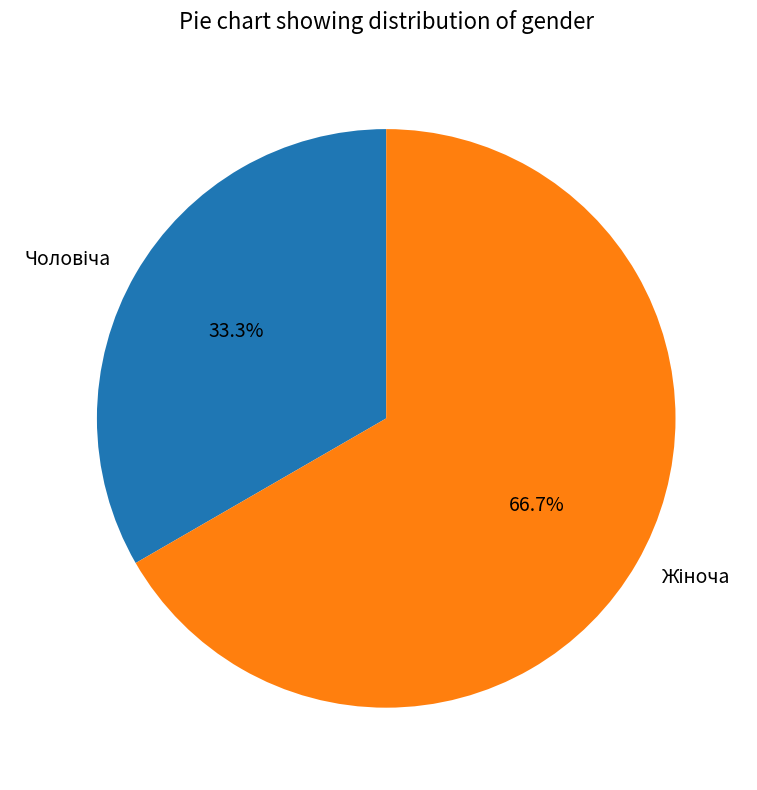

Does any single category account for the majority?

Yes